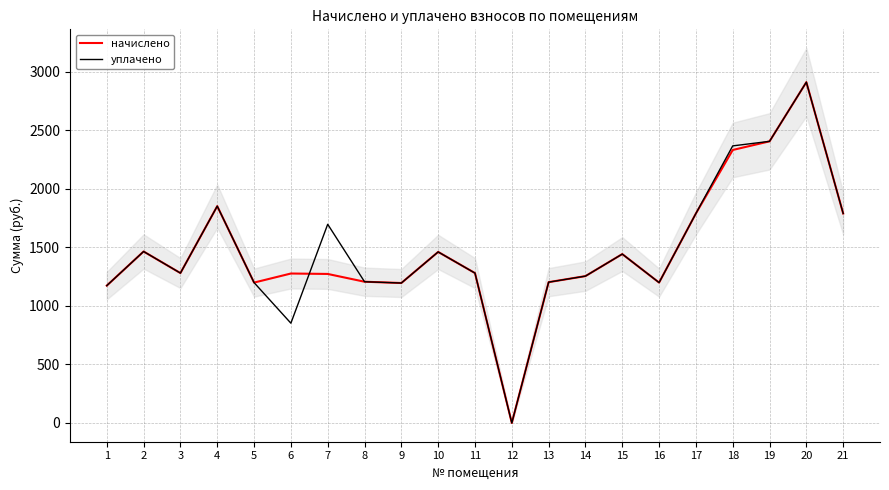

Is this an area chart (filled region under the line)?

No